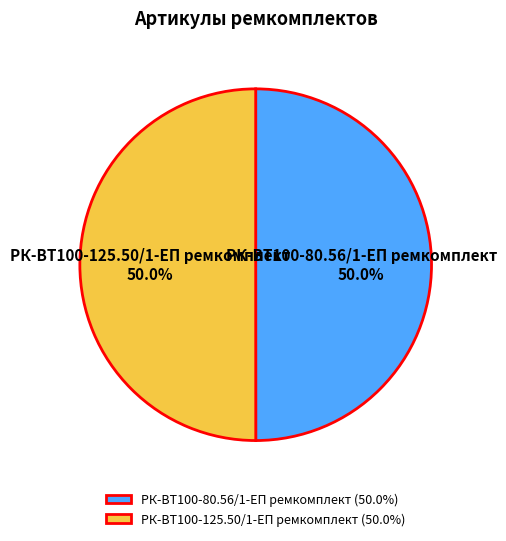

To the nearest percent, what portion does РК-ВТ100-125.50/1-ЕП ремкомплект represent?

50%